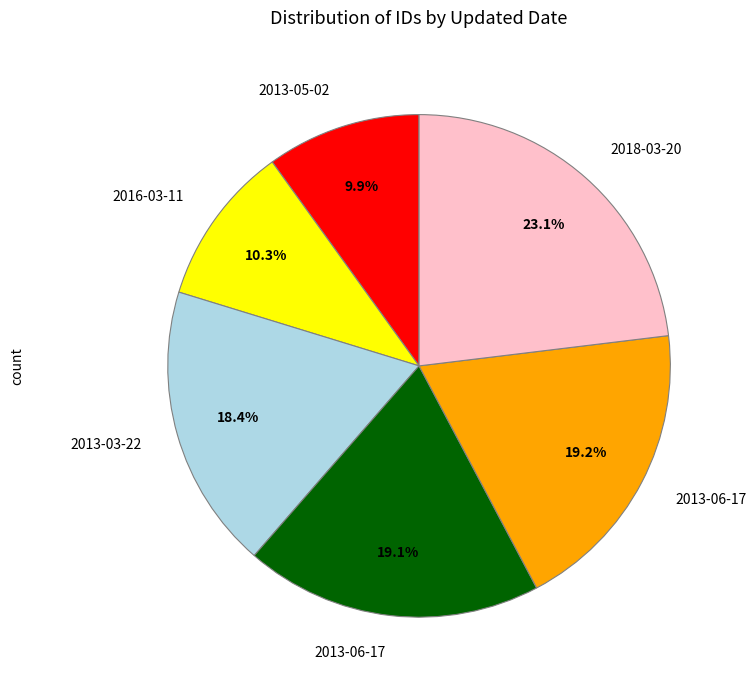

Is there any slice that represents more than half of the pie?

No